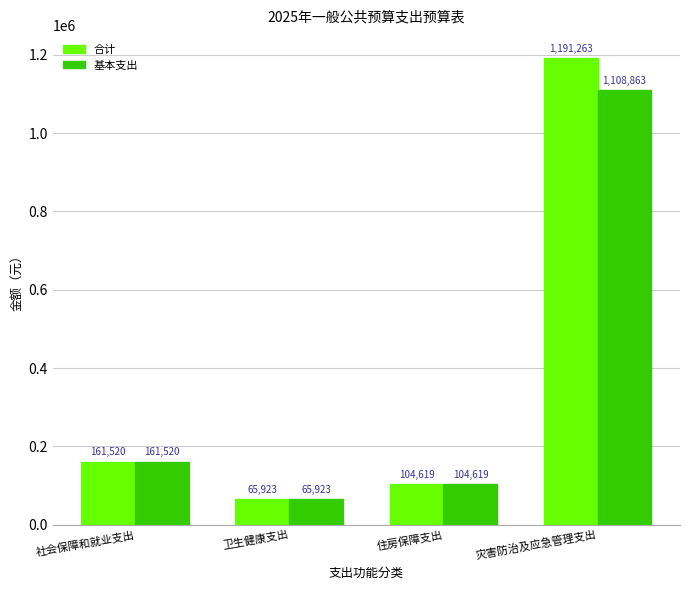

Which category has the lowest value in the 合计 series?

卫生健康支出